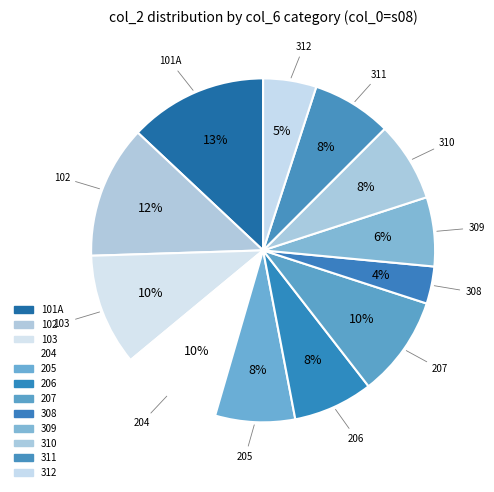

What is the largest slice in the pie chart?

101A